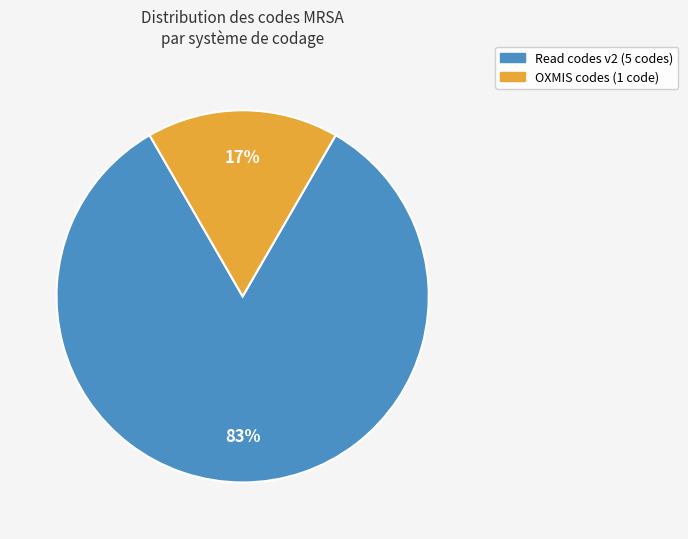

Is there any slice that represents more than half of the pie?

Yes